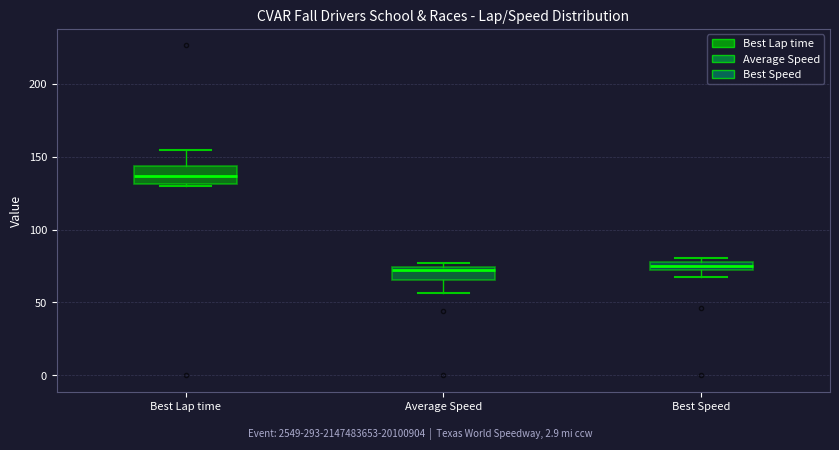

Where does the median line of the box for Best Lap time sit on the y-axis? The values are not printed on the chart, so give them approximately, as read against the axis.

135